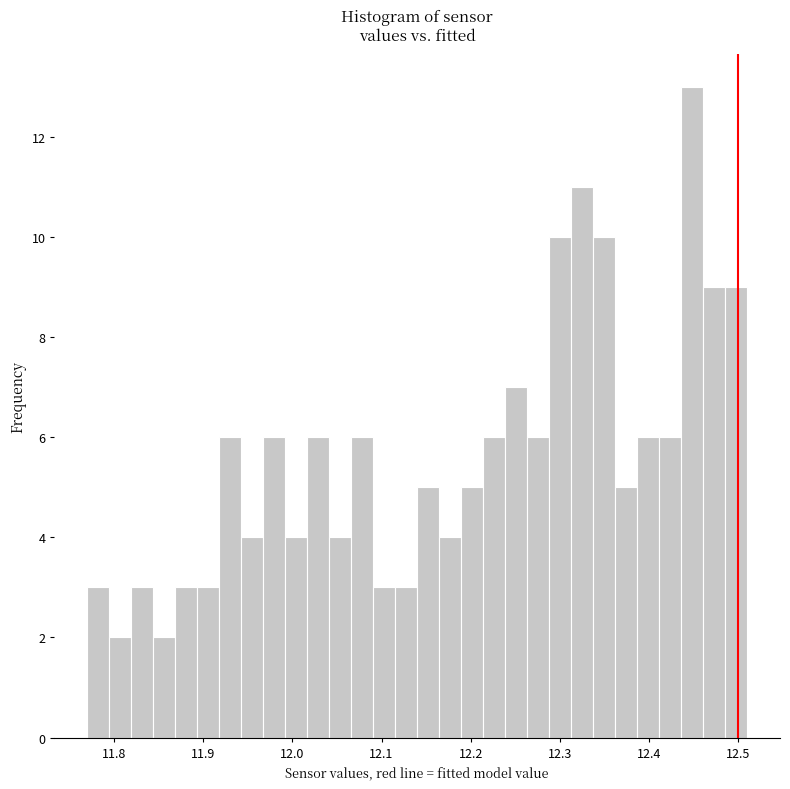

Read against the x-axis, roughly where is the centre of the tallest bar?

12.45